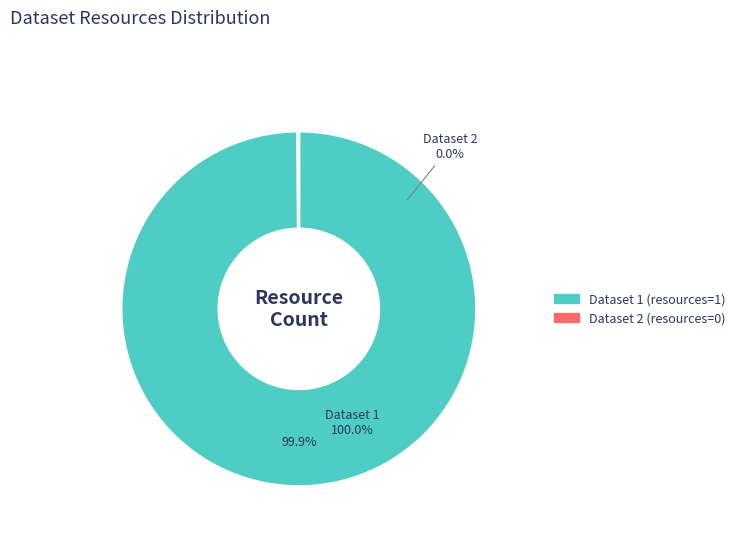

Is the sum of 6424fbe96e47bc6c64ee553d and 657dd1f3657ba84182c82292 greater than half?

Yes